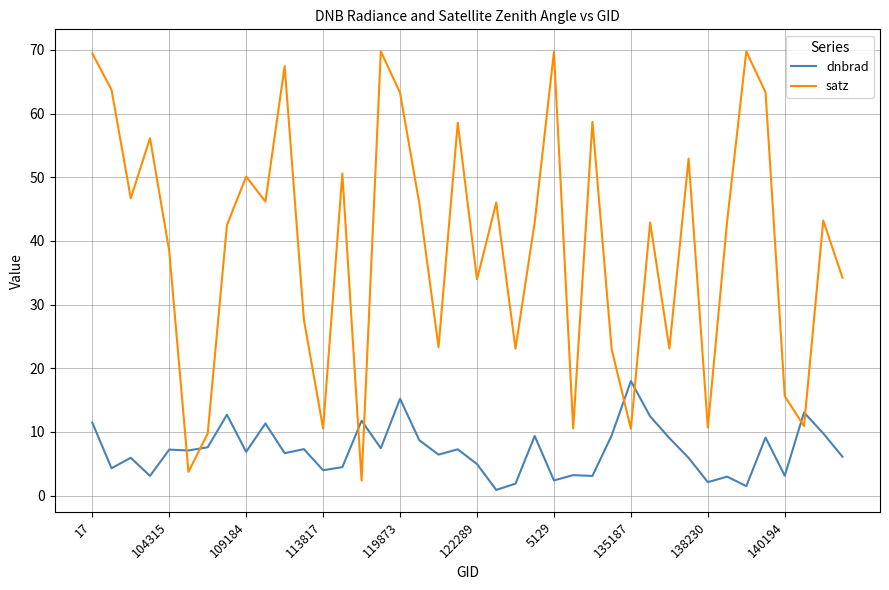

What is the lowest value of the satz series?

2.3